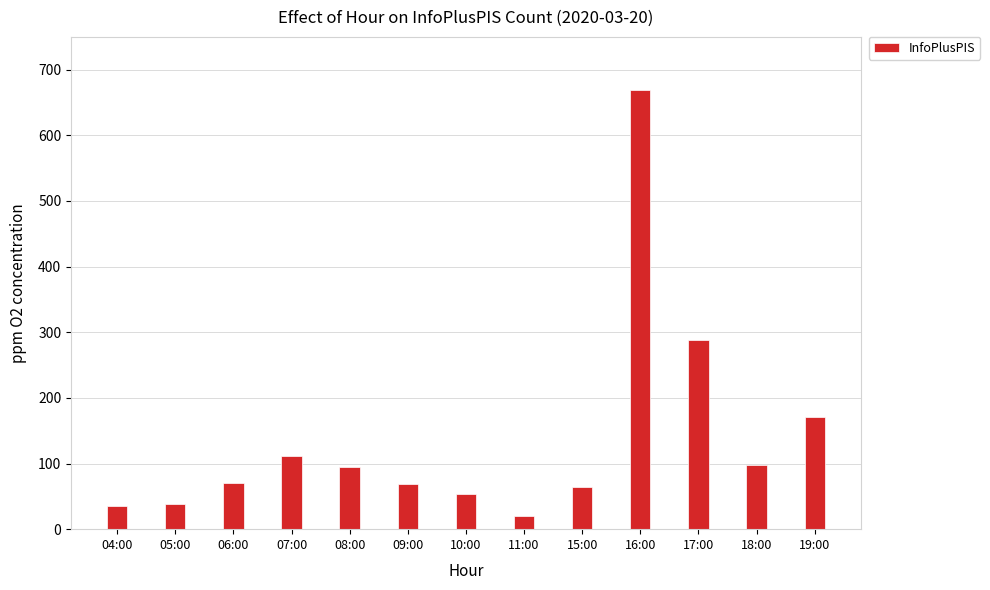

Where is the data nearest to the value 344?

17:00